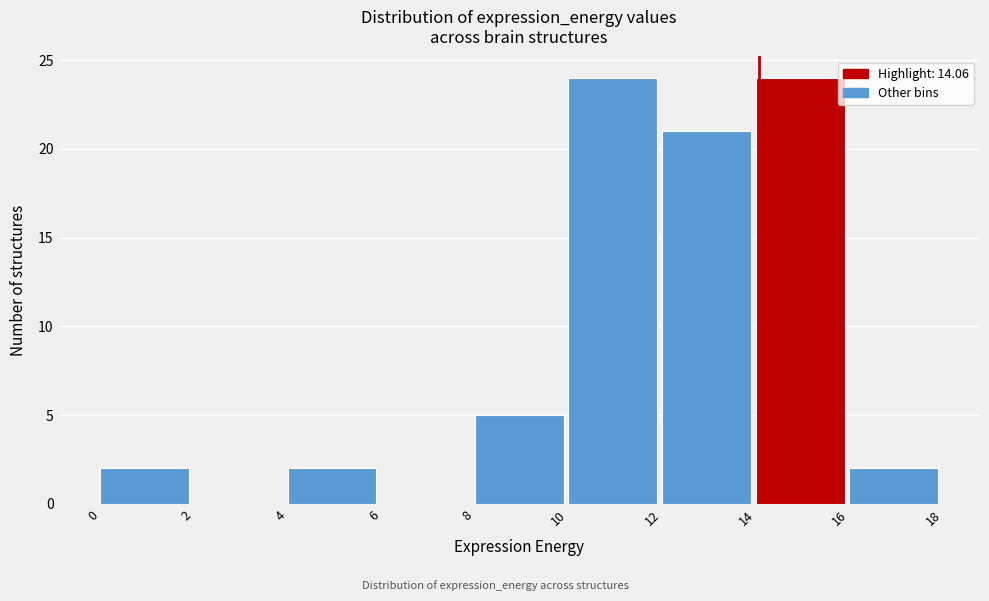

Reading left to right, transcribe this chart: for each bar, give the range it covers on the x-axis and its height. The values are not printed on the chart, so give them approximately, as read against the axis.

0 to 2: 2
2 to 4: 0
4 to 6: 2
6 to 8: 0
8 to 10: 5
10 to 12: 24
12 to 14: 21
14 to 16: 24
16 to 18: 2